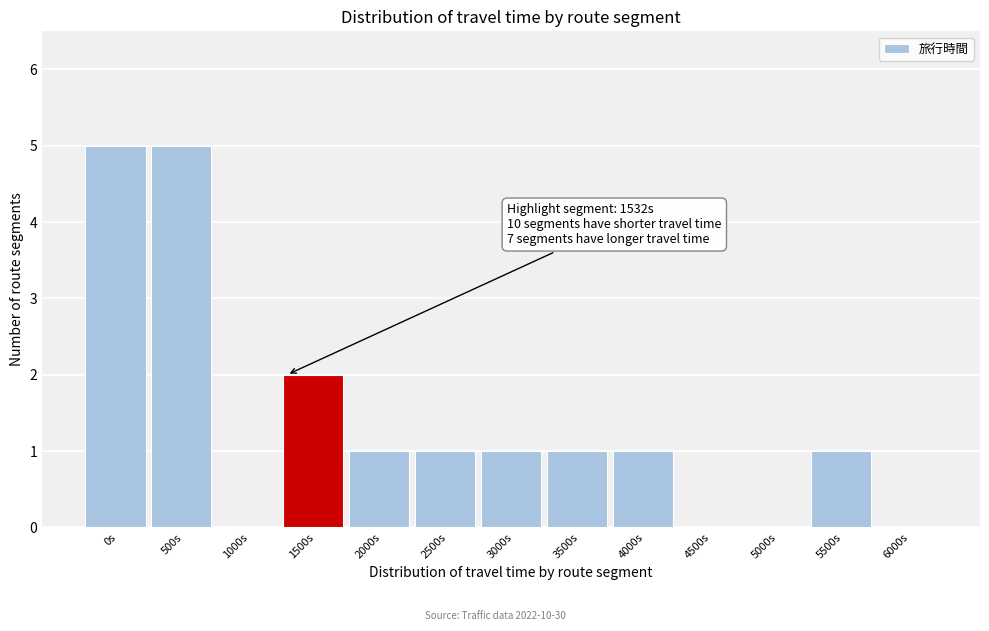

Reading right to left, what are all the values shown in this chart?

6000s=0	5500s=1	5000s=0	4500s=0	4000s=1	3500s=1	3000s=1	2500s=1	2000s=1	1500s=2	1000s=0	500s=5	0s=5